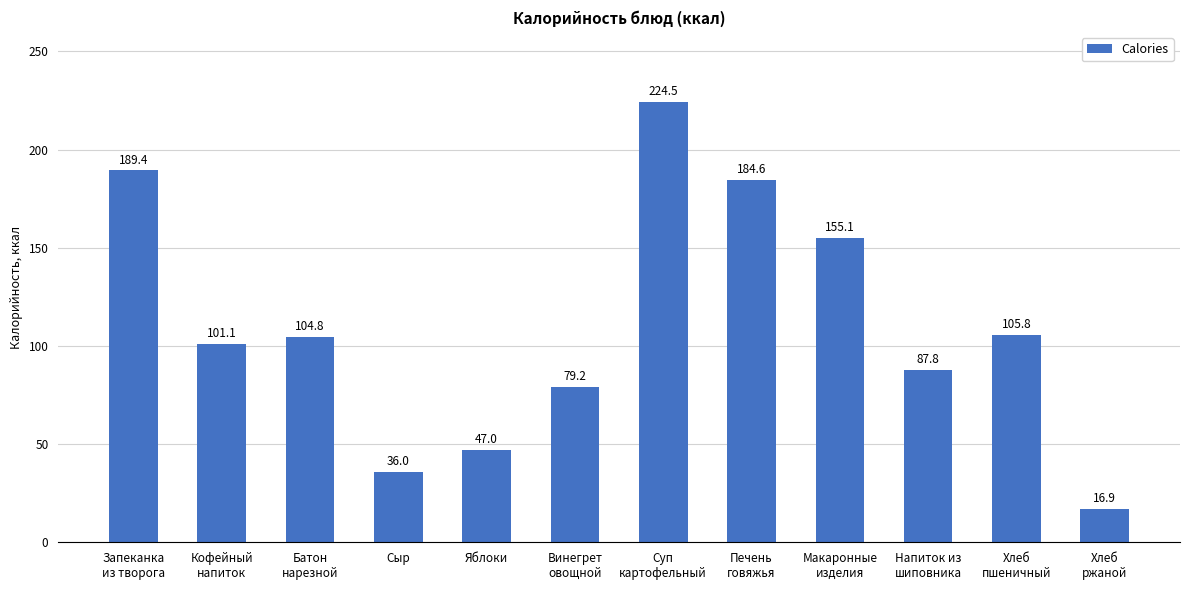

What is the greatest value displayed?

224.5